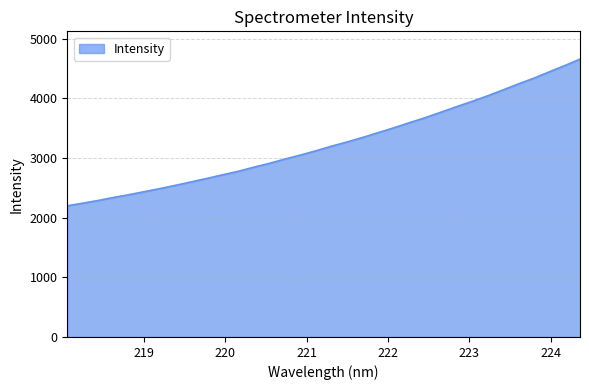

What is the maximum value shown in the chart?

4657.4